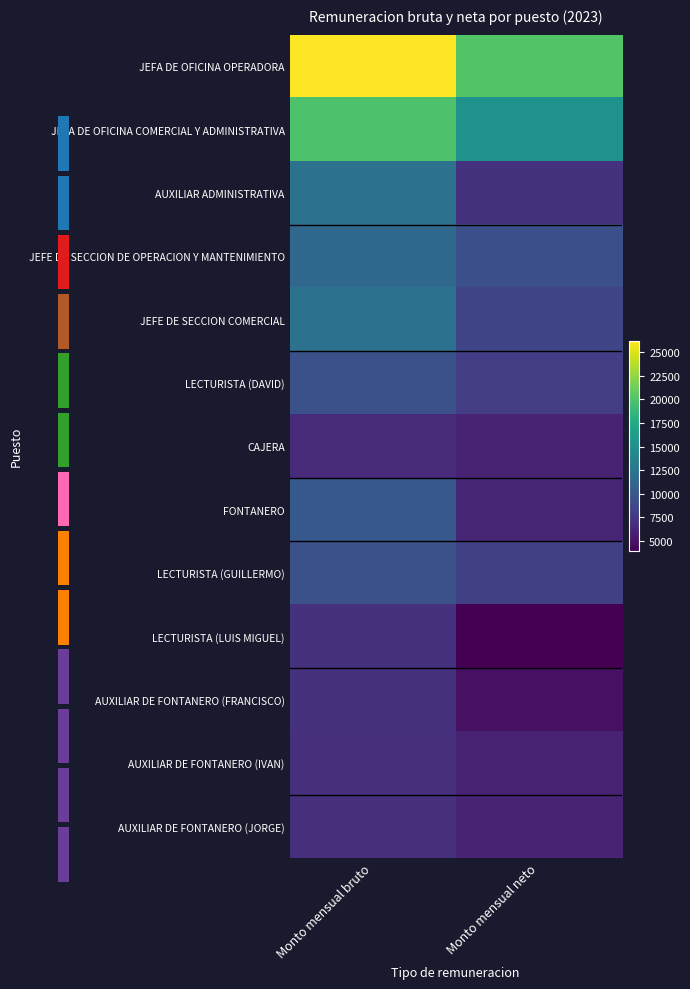

Which series changed the most between Monto mensual bruto and Monto mensual neto?

JEFA DE OFICINA OPERADORA